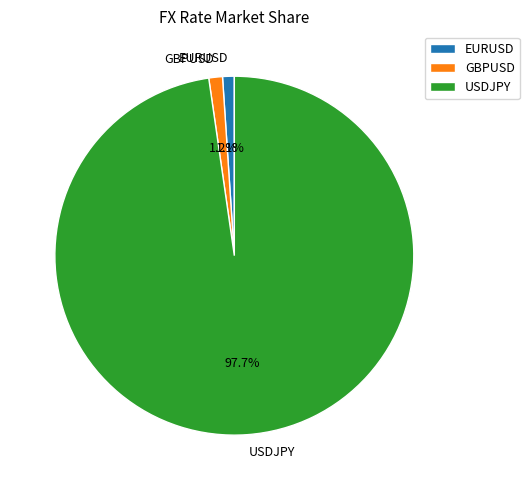

What is the largest slice in the pie chart?

USDJPY